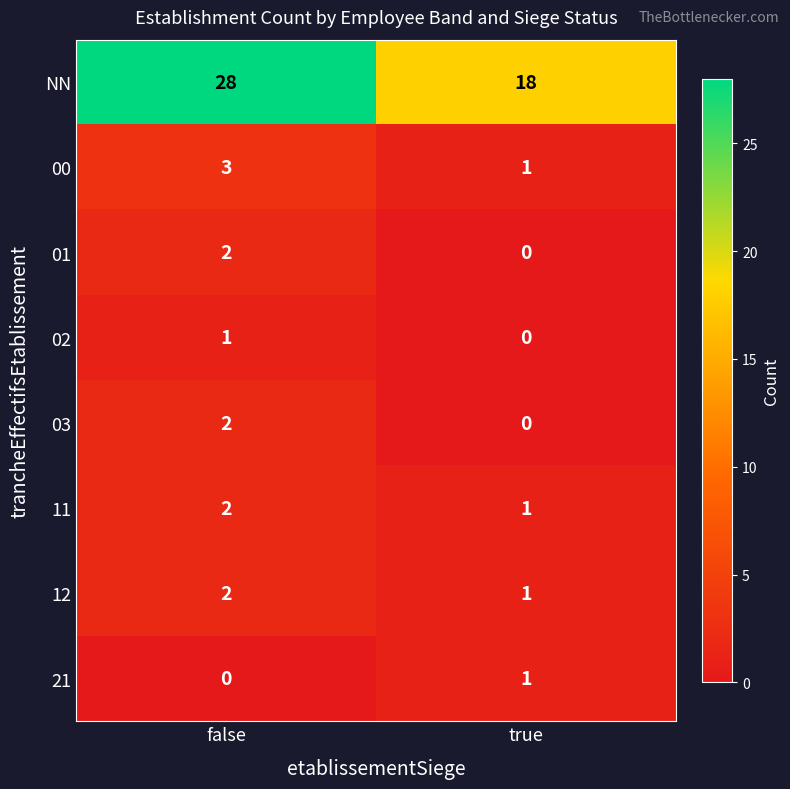

What is the total value across all series at true?

22